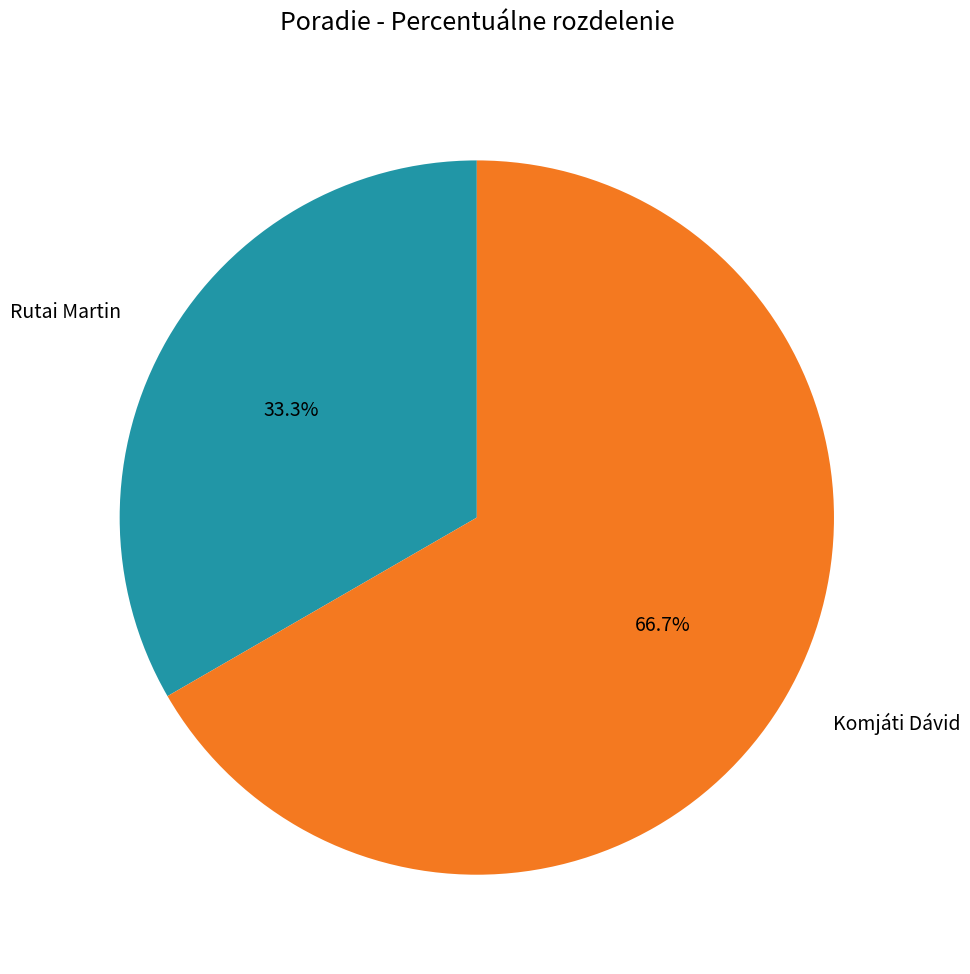

Which slice represents more than half of the pie?

Komjáti Dávid